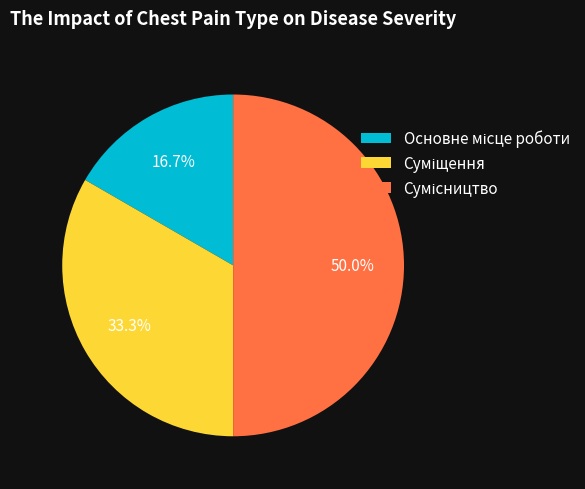

Rank the categories by value from highest to lowest.

Сумісництво, Суміщення, Основне місце роботи